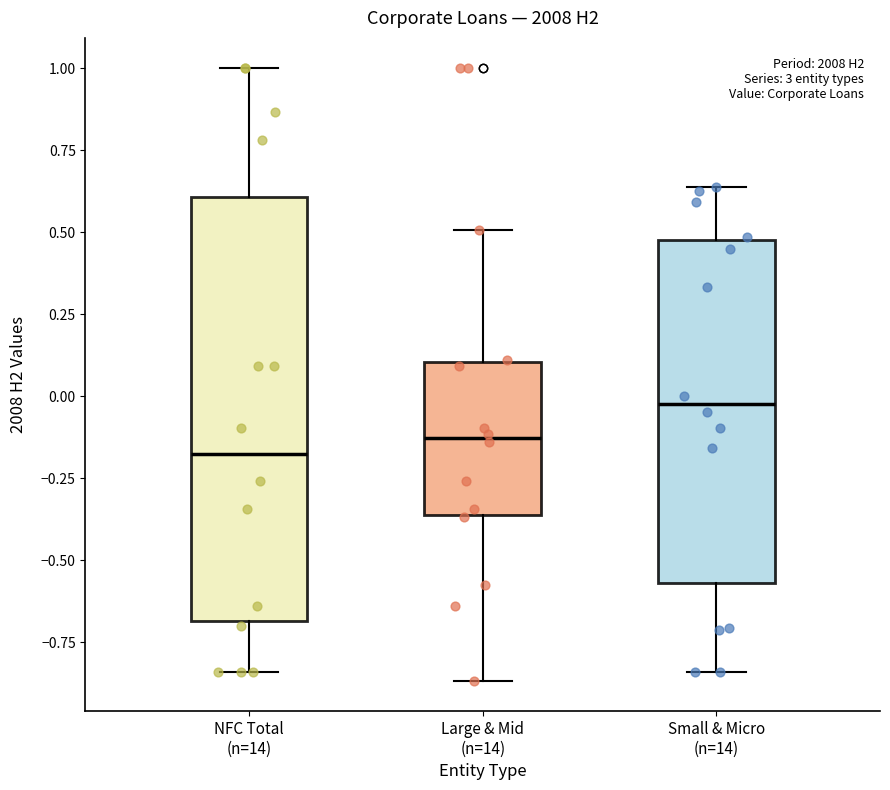

Which box is the tallest, from its lower edge to its upper edge?

NFC Total (n=14)